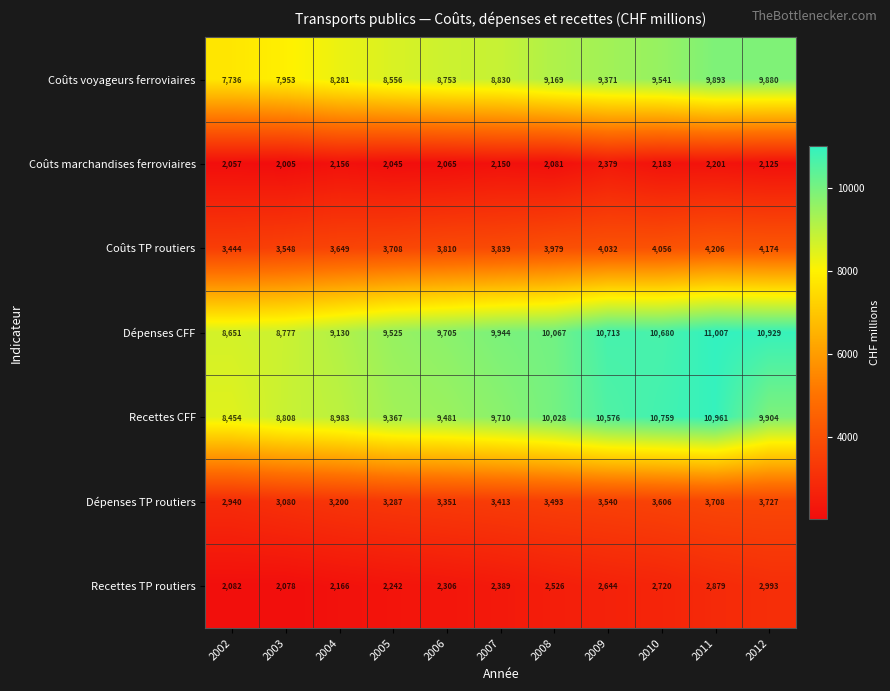

What is the sum of the Dépenses TP routiers values at 2004 and 2007?

6613